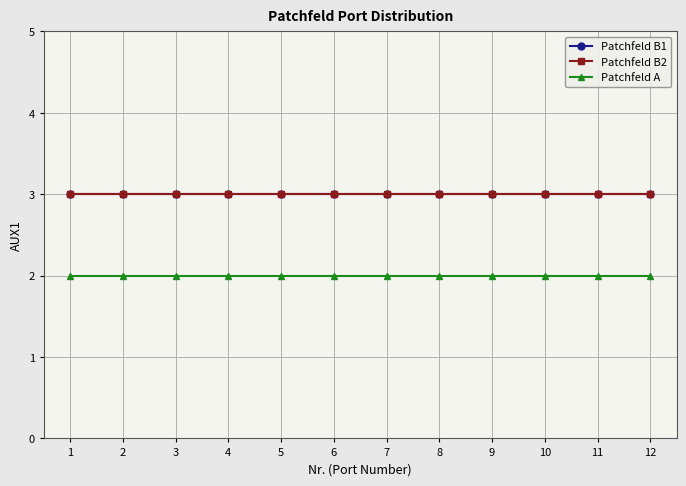

Which has a higher value, 3 or 4?

3